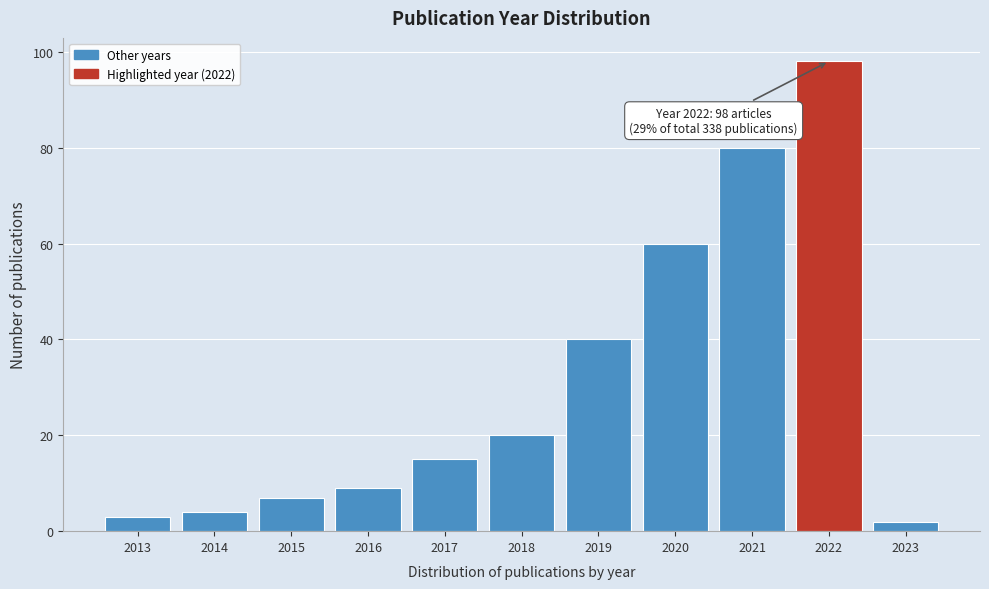

Reading right to left, transcribe all the data shown in this chart.

2023=2	2022=98	2021=80	2020=60	2019=40	2018=20	2017=15	2016=9	2015=7	2014=4	2013=3